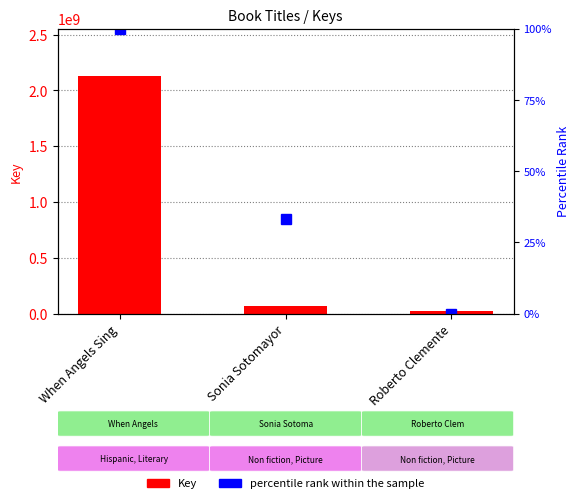

What is the maximum value for percentile rank within the sample?

100.0